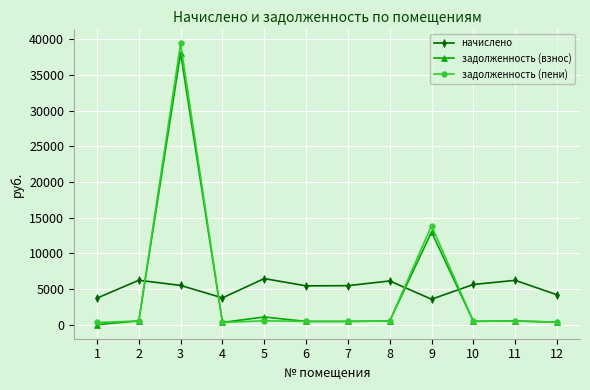

What is the difference between the maximum and second lowest values in the начислено series?

2745.6